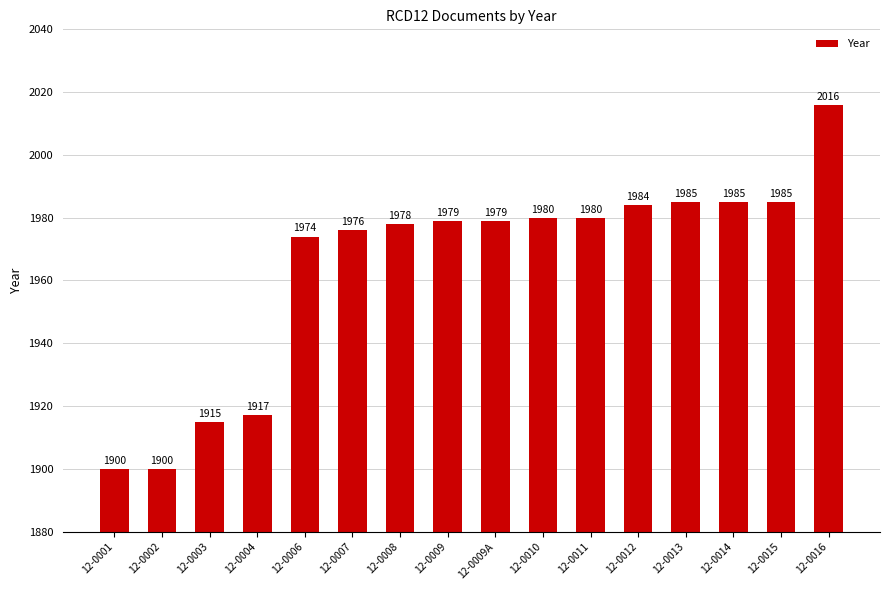

What is the label of the 14th bar from the right?

12-0003